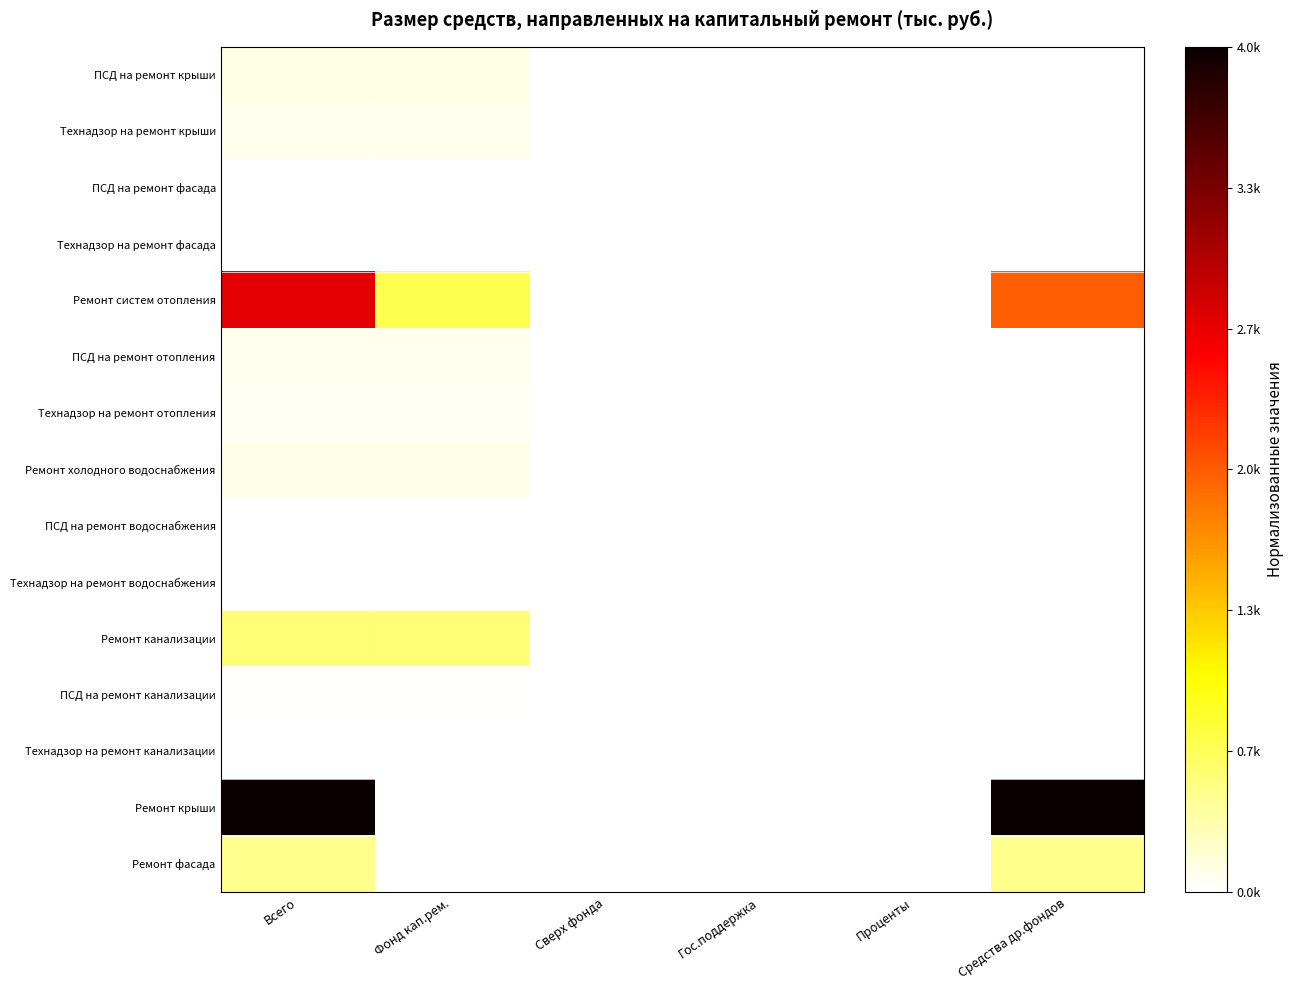

List the series in order of their peak value, highest first.

Ремонт крыши, Ремонт систем отопления, Ремонт канализации, Ремонт фасада, ПСД на ремонт крыши, Ремонт холодного водоснабжения, Технадзор на ремонт крыши, ПСД на ремонт отопления, Технадзор на ремонт отопления, ПСД на ремонт канализации, ПСД на ремонт фасада, Технадзор на ремонт канализации, Технадзор на ремонт фасада, ПСД на ремонт водоснабжения, Технадзор на ремонт водоснабжения